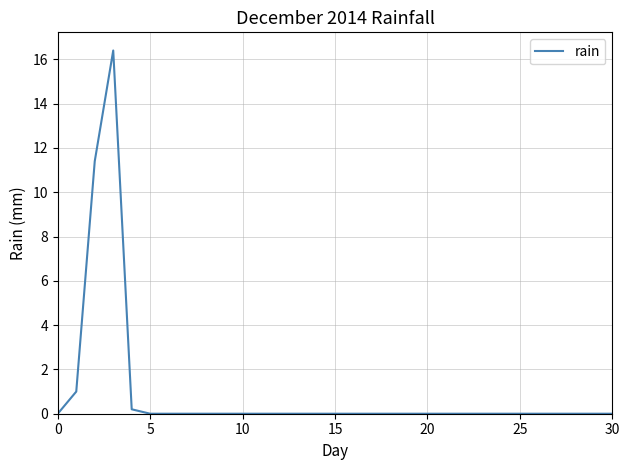

What is the greatest value displayed?

16.4